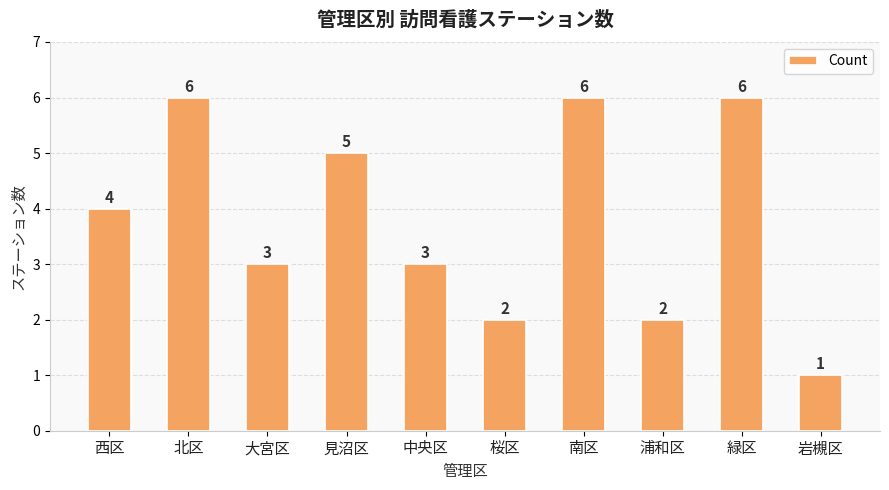

What is the greatest value displayed?

6